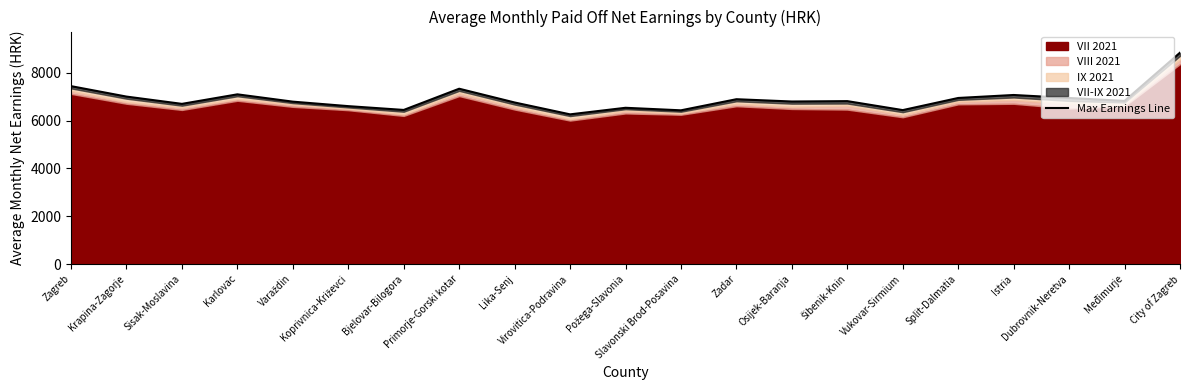

What is the smallest value displayed?

6266